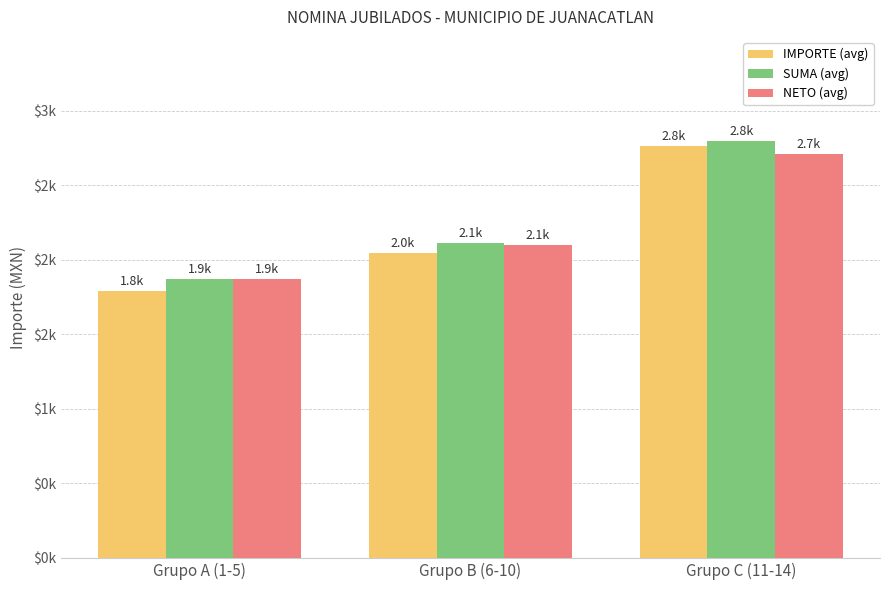

Are the bars grouped side by side (vs. stacked)?

Yes